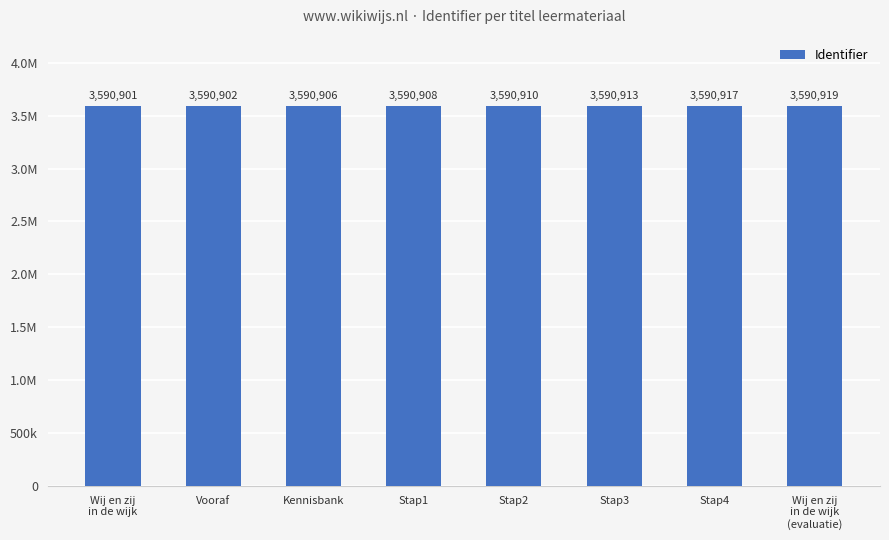

What is the value of the 4th bar from the left?

3590908